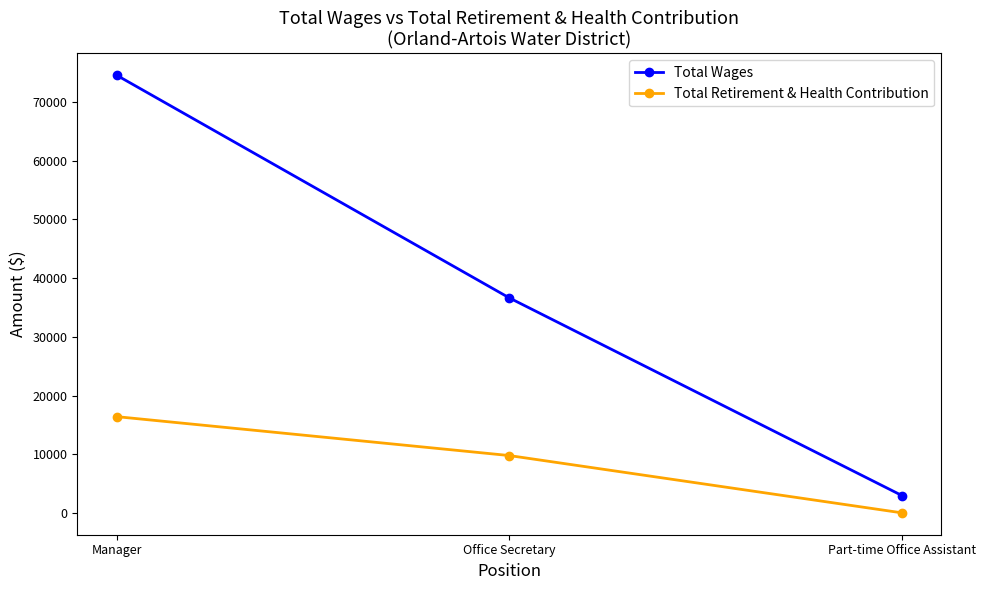

Reading left to right, extract all data points from this chart.

Total Wages: 74586	36638	2952
Total Retirement & Health Contribution: 16397	9765	0